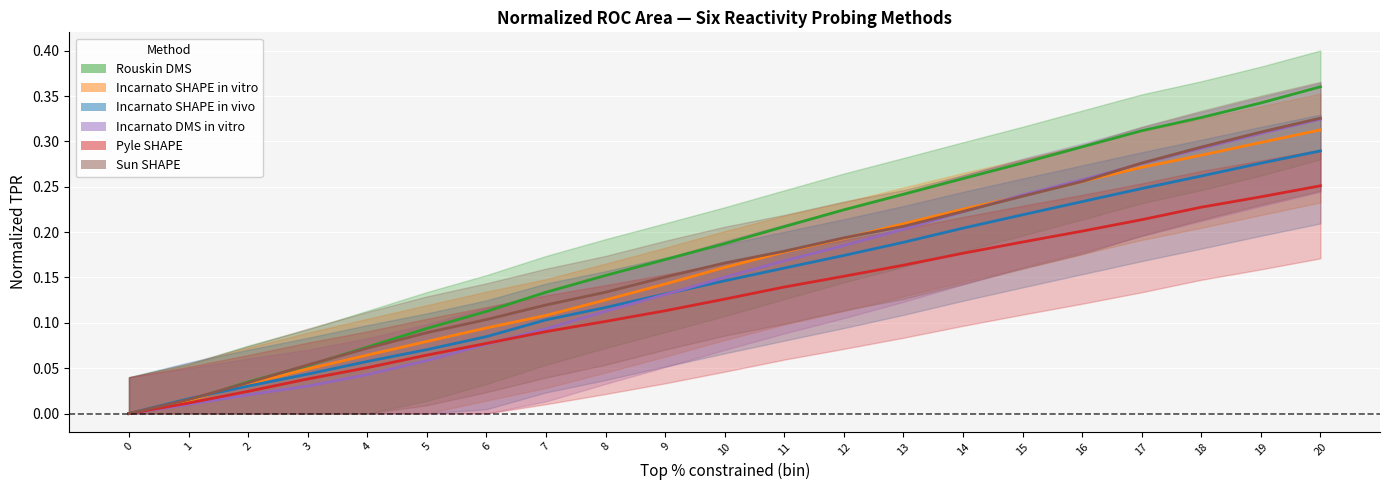

What is the sum of all tpf_norm_Rouskin values?

3.9